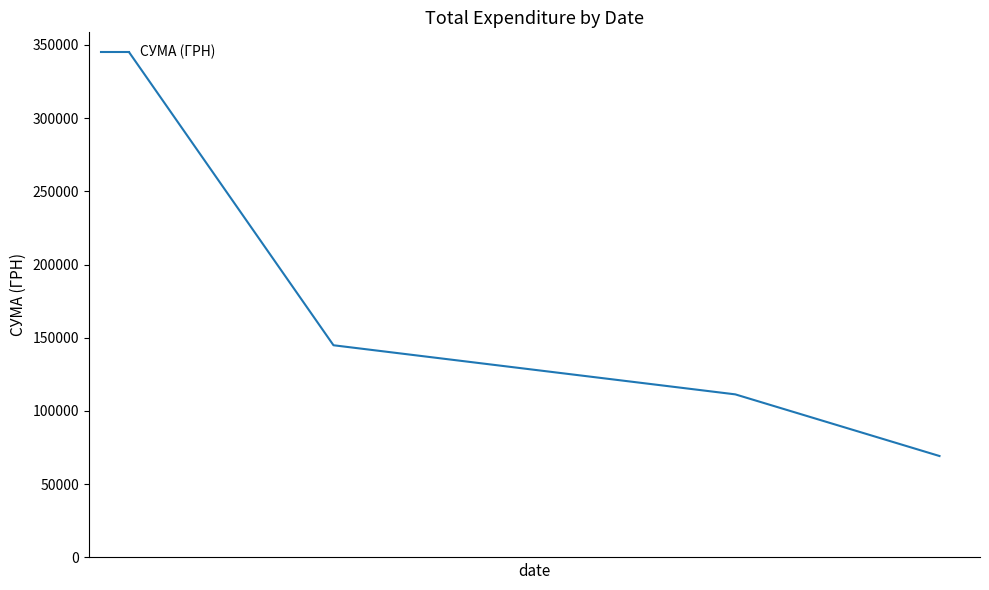

What is the smallest value displayed?

69252.4